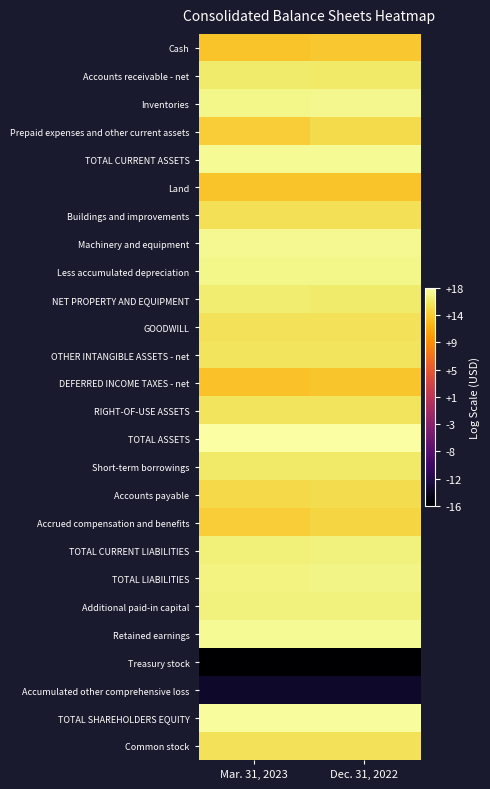

Rank the series at Dec. 31, 2022 from highest to lowest value.

TOTAL ASSETS, TOTAL SHAREHOLDERS EQUITY, TOTAL CURRENT ASSETS, Retained earnings, Machinery and equipment, Inventories, Less accumulated depreciation, TOTAL LIABILITIES, TOTAL CURRENT LIABILITIES, Additional paid-in capital, NET PROPERTY AND EQUIPMENT, Short-term borrowings, Accounts receivable - net, RIGHT-OF-USE ASSETS, OTHER INTANGIBLE ASSETS - net, GOODWILL, Common stock, Buildings and improvements, Accounts payable, Prepaid expenses and other current assets, Accrued compensation and benefits, Cash, DEFERRED INCOME TAXES - net, Land, Accumulated other comprehensive loss, Treasury stock